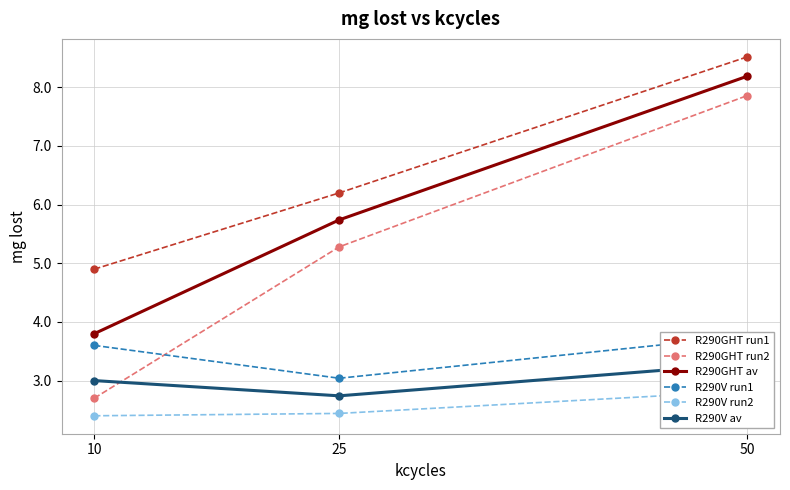

What is the approximate value of R290GHT av at 50?

8.2